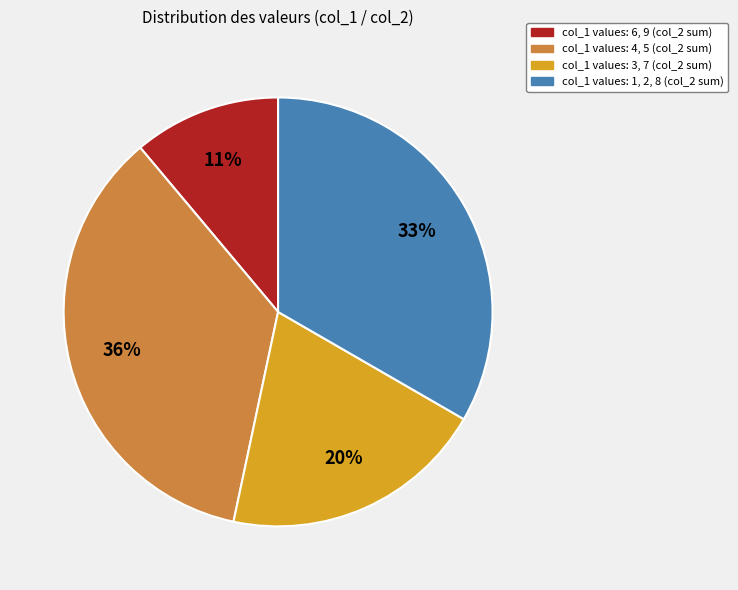

True or false: col_1 values: 4, 5 (col_2 sum) accounts for 25% of the total.

False